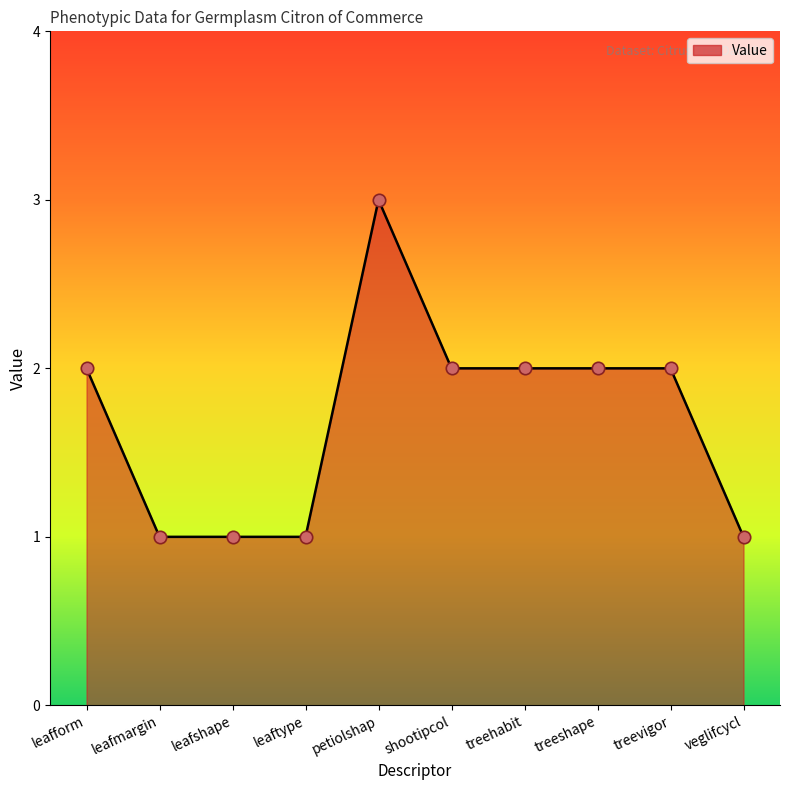

Approximately how many times larger is the value at leafmargin compared to veglifcycl?

1.0